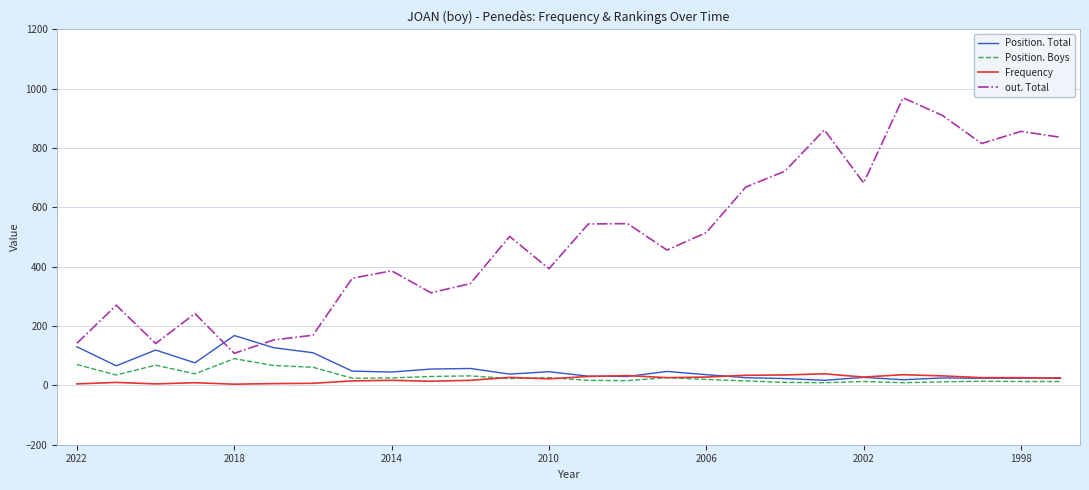

What is the maximum value shown in the chart?

969